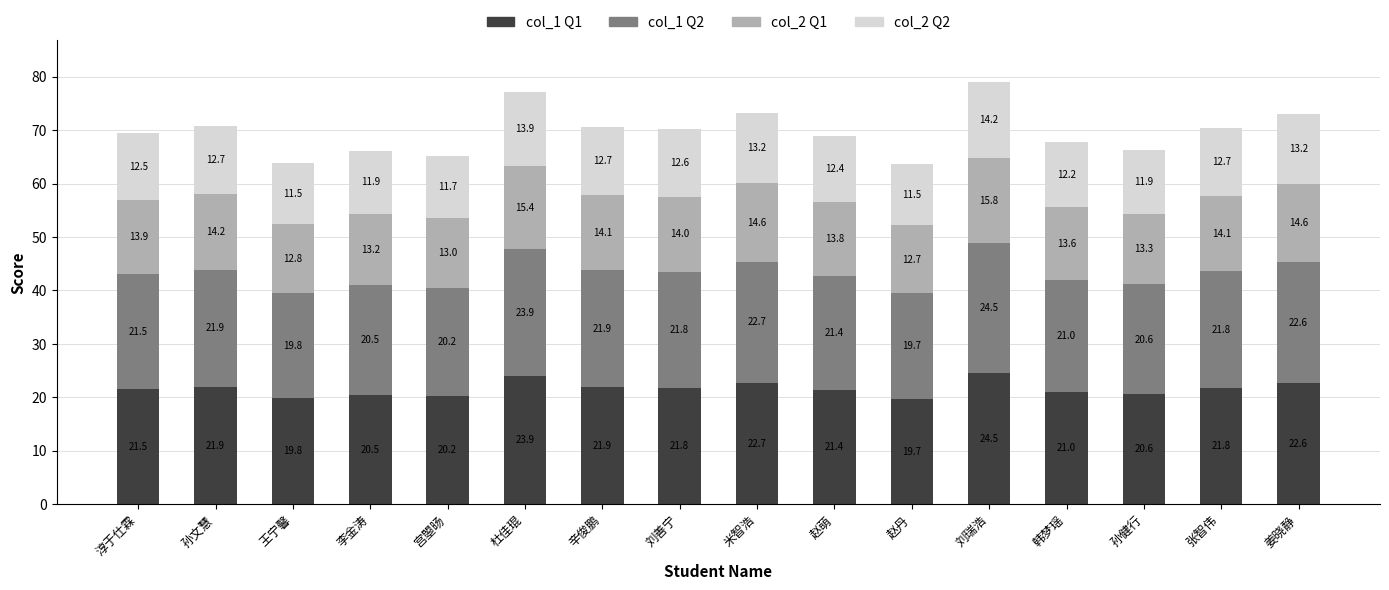

What is the minimum value for col_1 Q1?

19.7